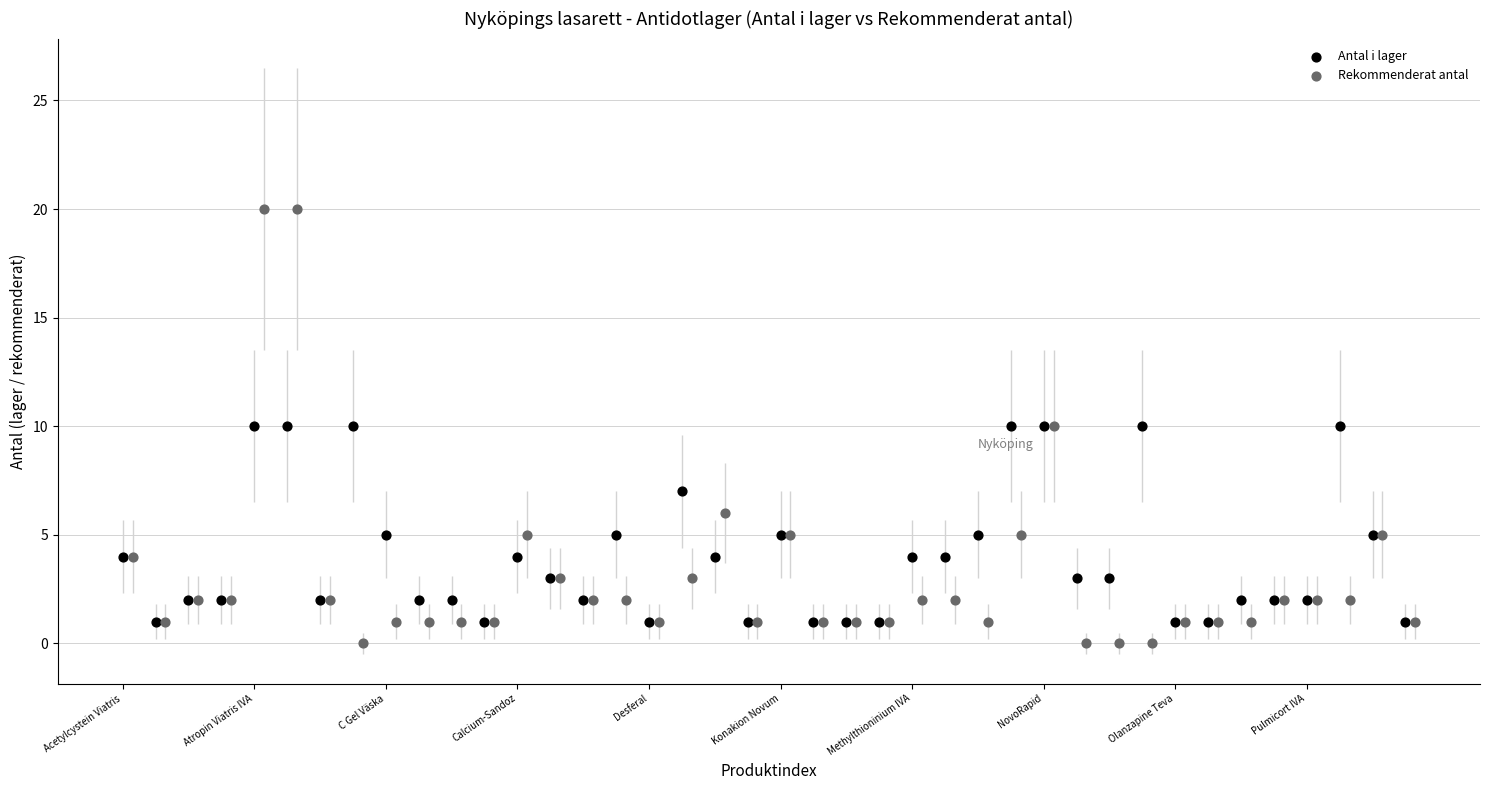

Which series has the largest Y range (max minus min)?

Rekommenderat antal